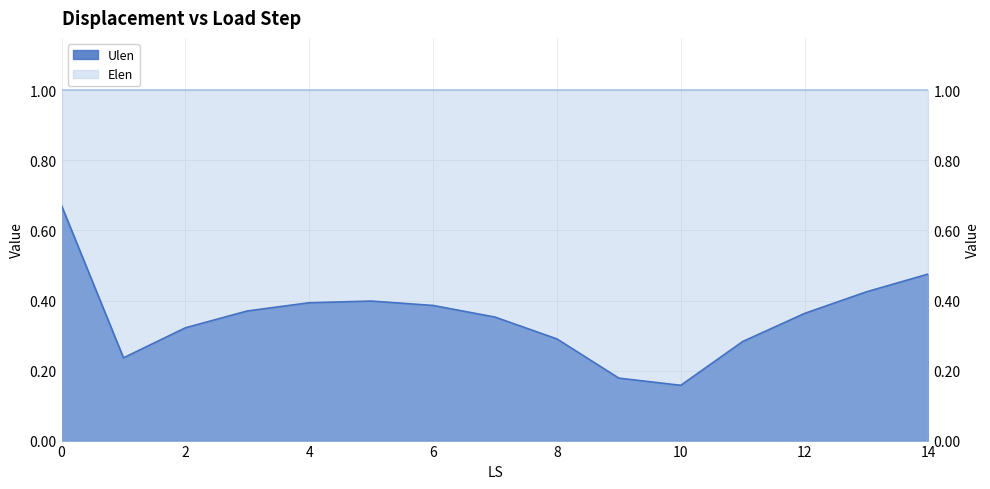

Is it true that the value at 3 is 0.4?

True